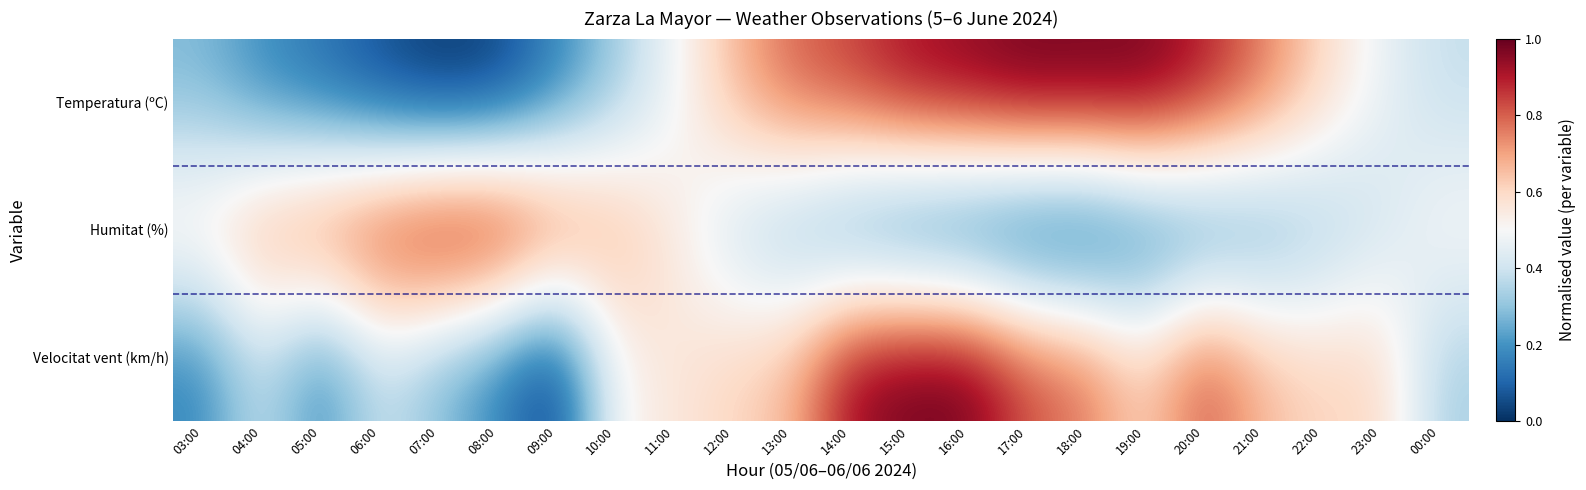

At 08:00, list the series in order from smallest to largest.

Temperatura (ºC), Velocitat vent (km/h), Humitat (%)